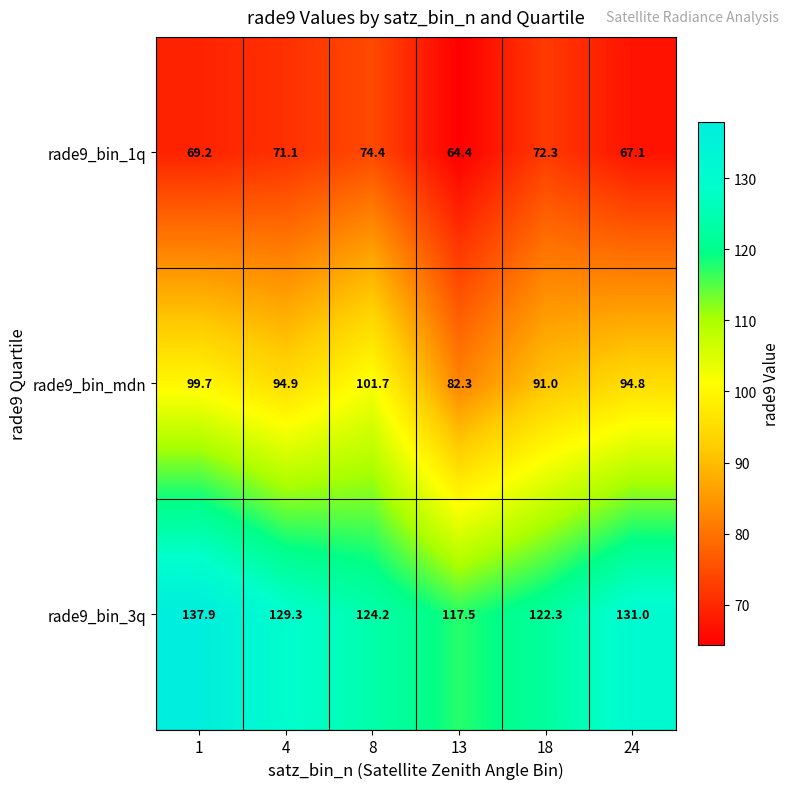

Is the value of rade9_bin_3q at 1 greater than the value of rade9_bin_mdn at 8?

Yes